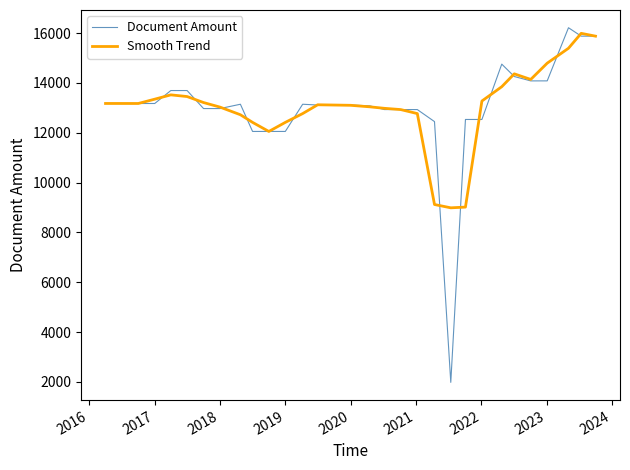

What is the lowest value of the Smooth Trend series?

8990.0